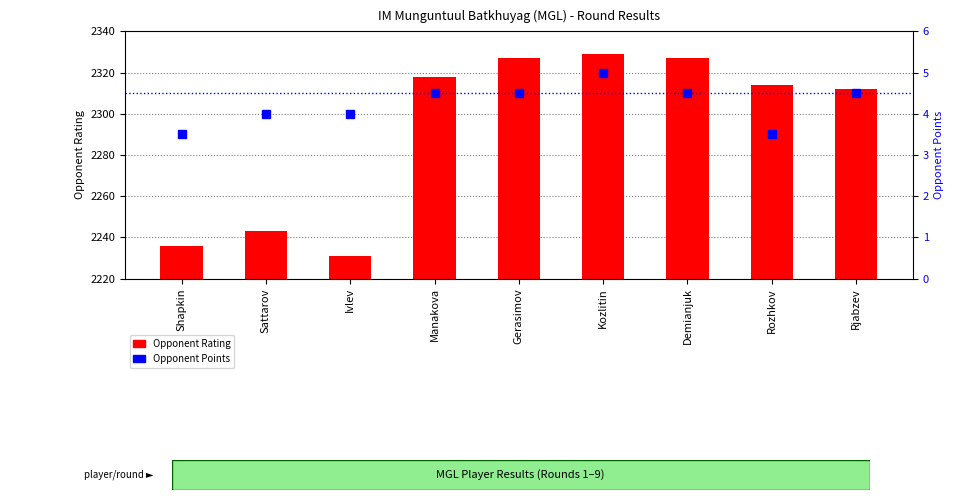

At how many categories does at least one series exceed 1587?

9